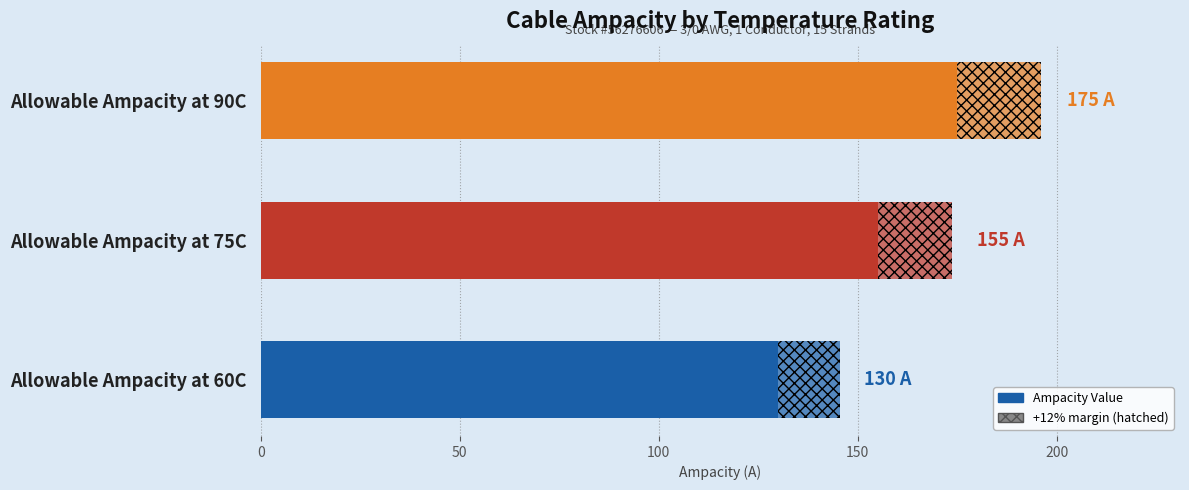

List the labels in order of value, smallest first.

Allowable Ampacity at 60C, Allowable Ampacity at 75C, Allowable Ampacity at 90C